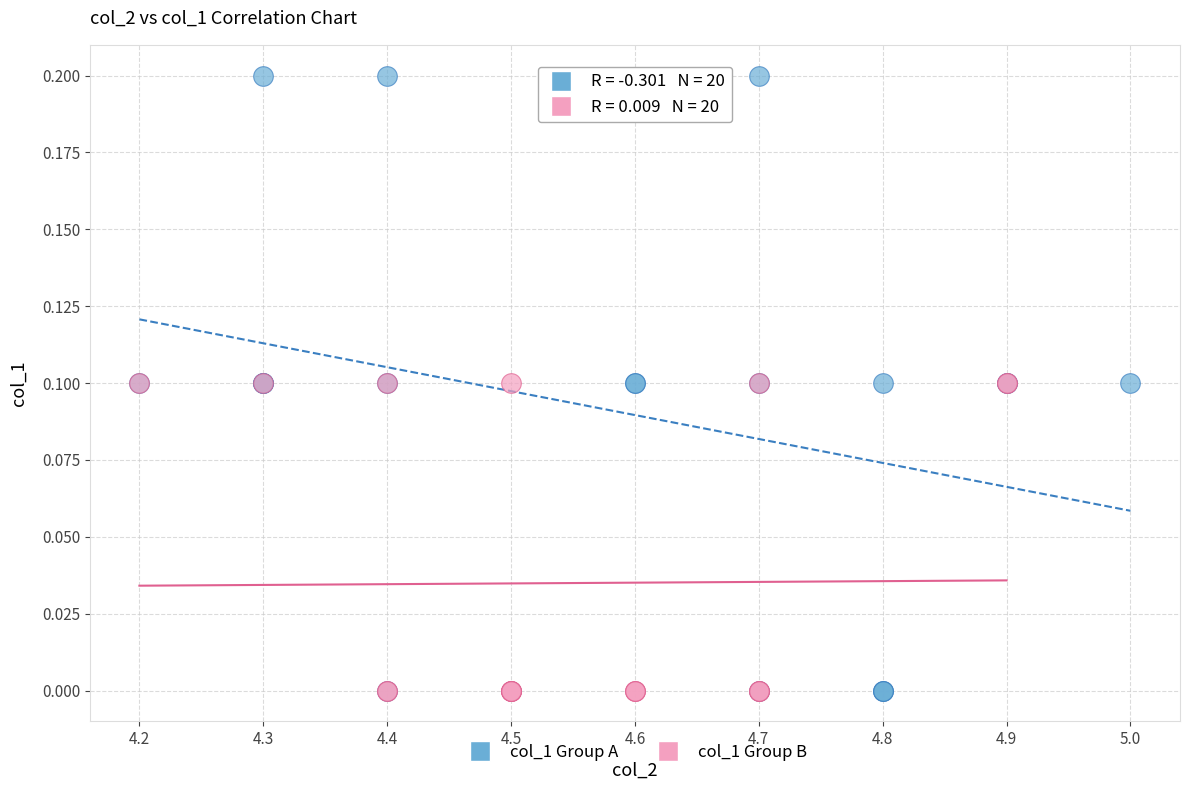

Which series contains the highest Y value?

col_1 Group A